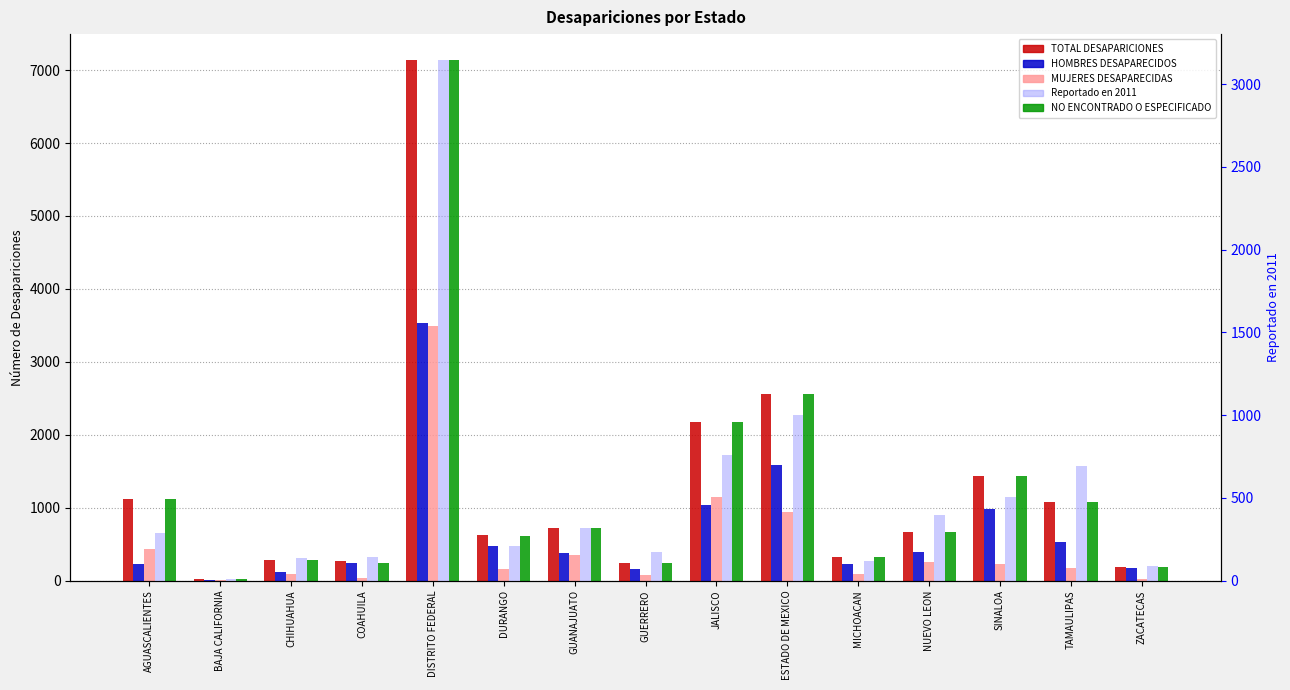

At which label does NO ENCONTRADO O ESPECIFICADO reach its peak?

DISTRITO FEDERAL